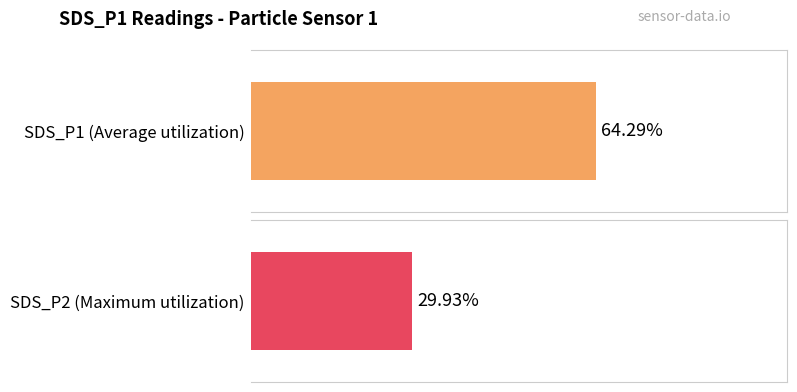

At 00:20, list the series in order from smallest to largest.

SDS_P2, SDS_P1